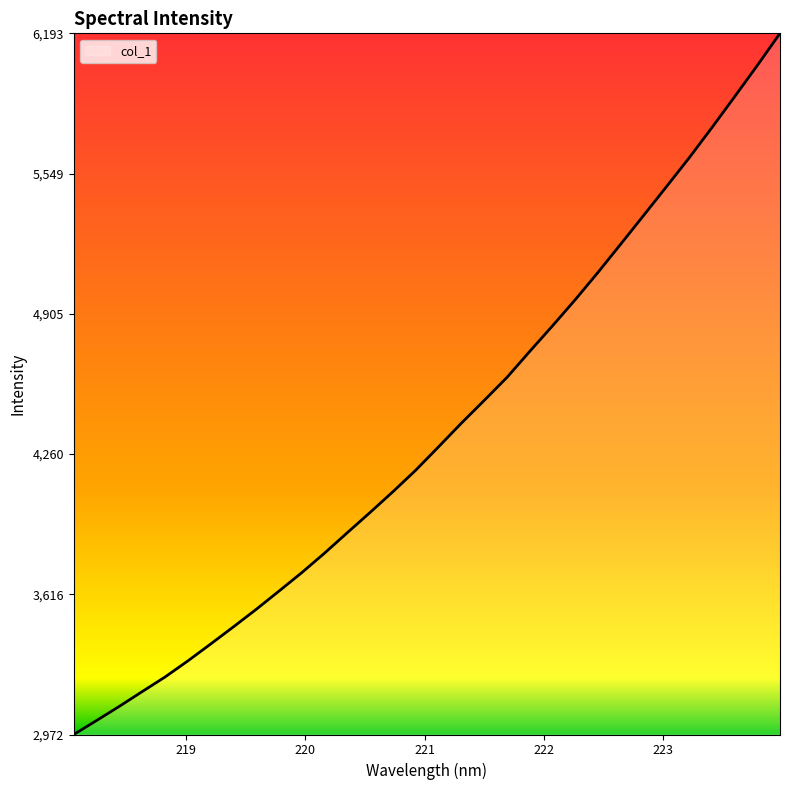

What is the maximum value shown in the chart?

6193.7